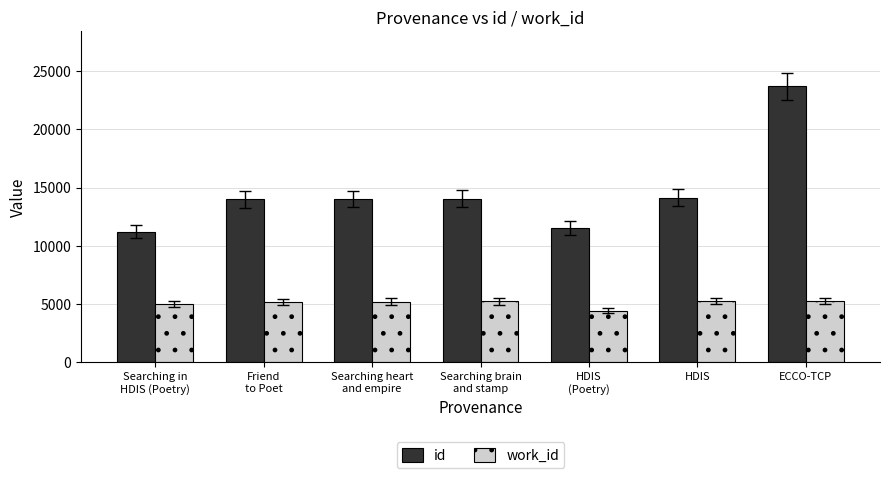

Rank the series by their maximum value, from highest to lowest.

id, work_id